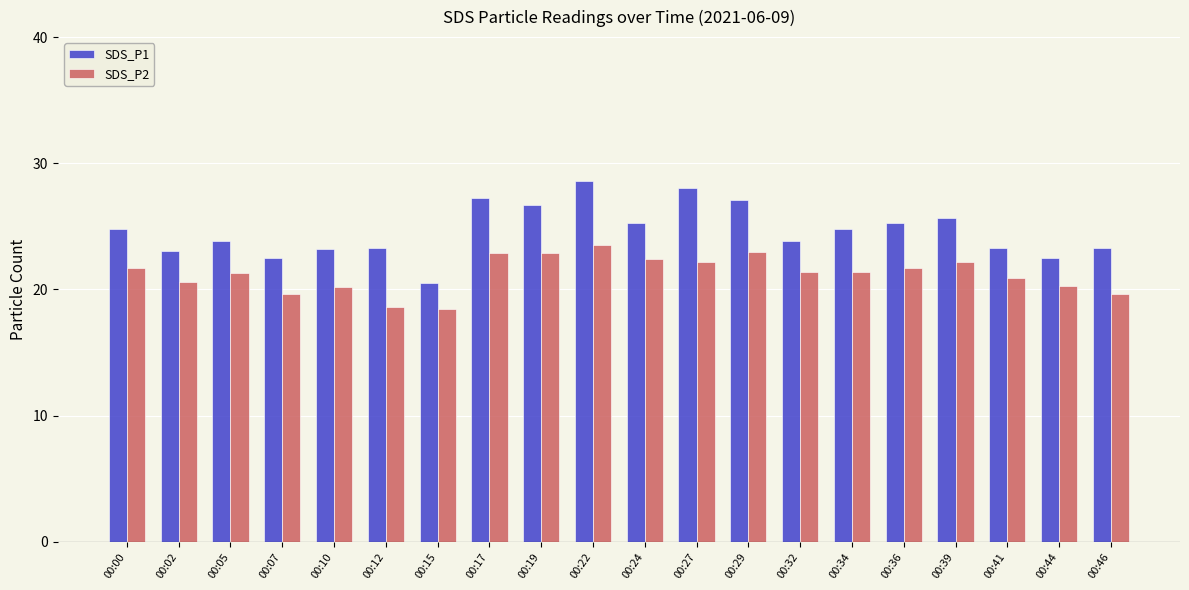

Which category has the highest value across all series?

00:22